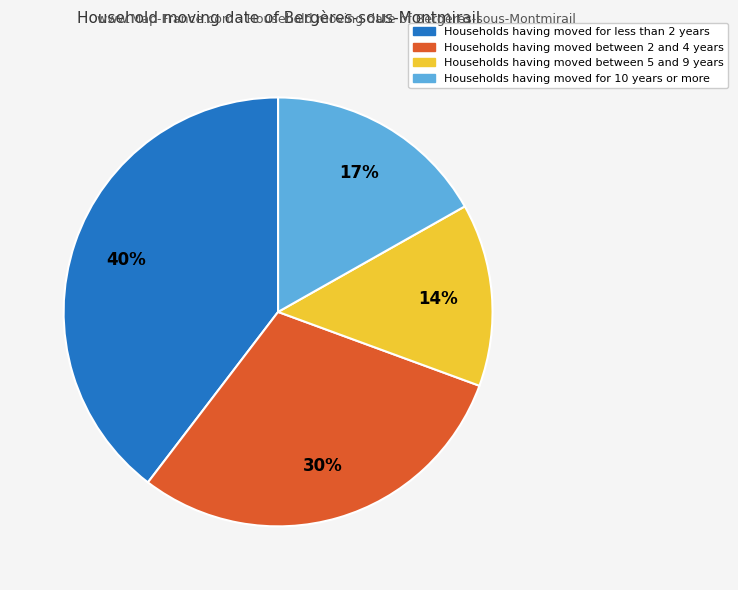

Count the number of slices in the pie.

4